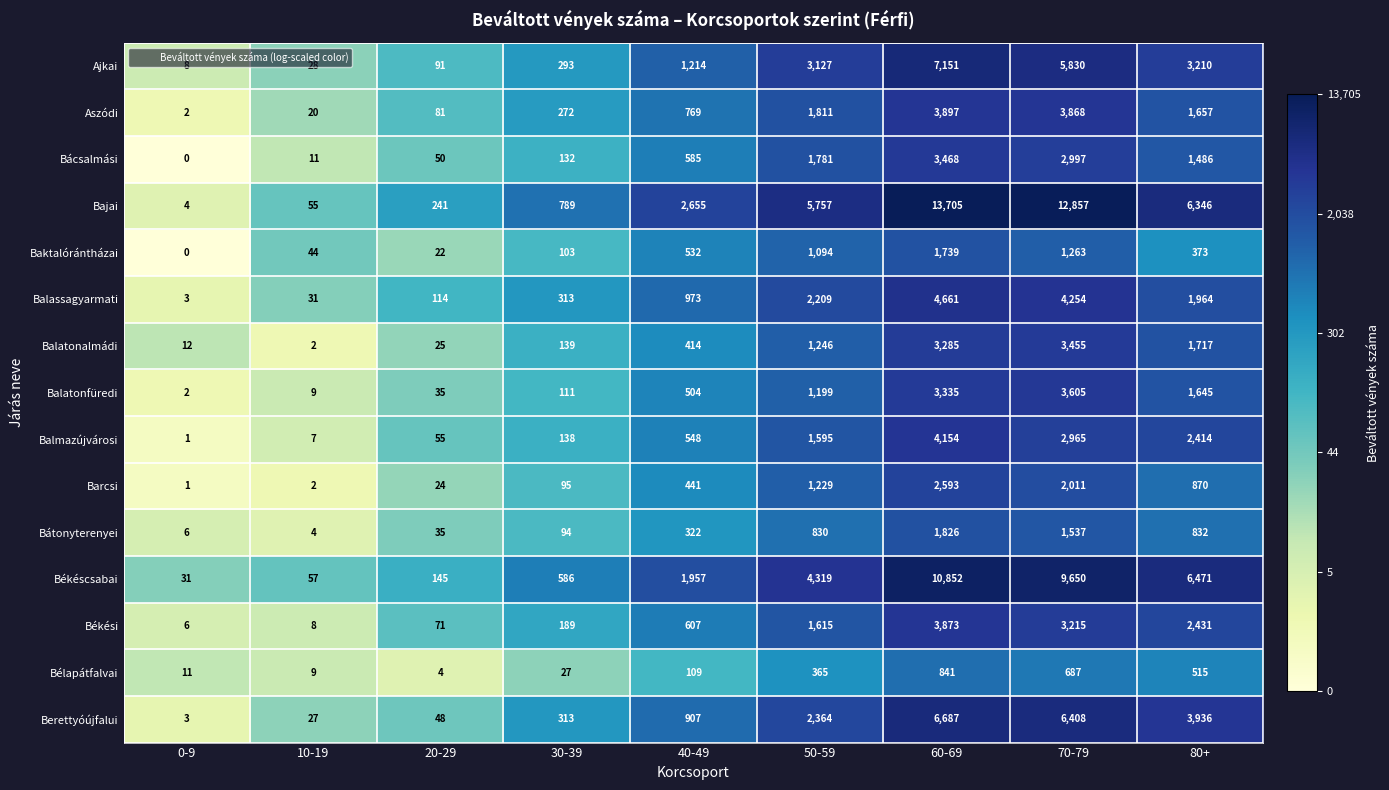

True or false: Aszódi has a value of 39 at 20-29.

False